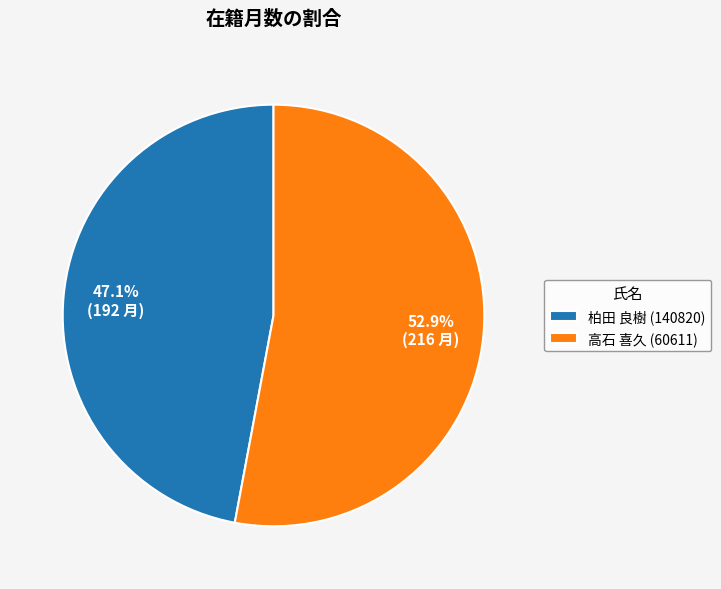

Which category has the smallest portion of the pie?

柏田 良樹 (140820)